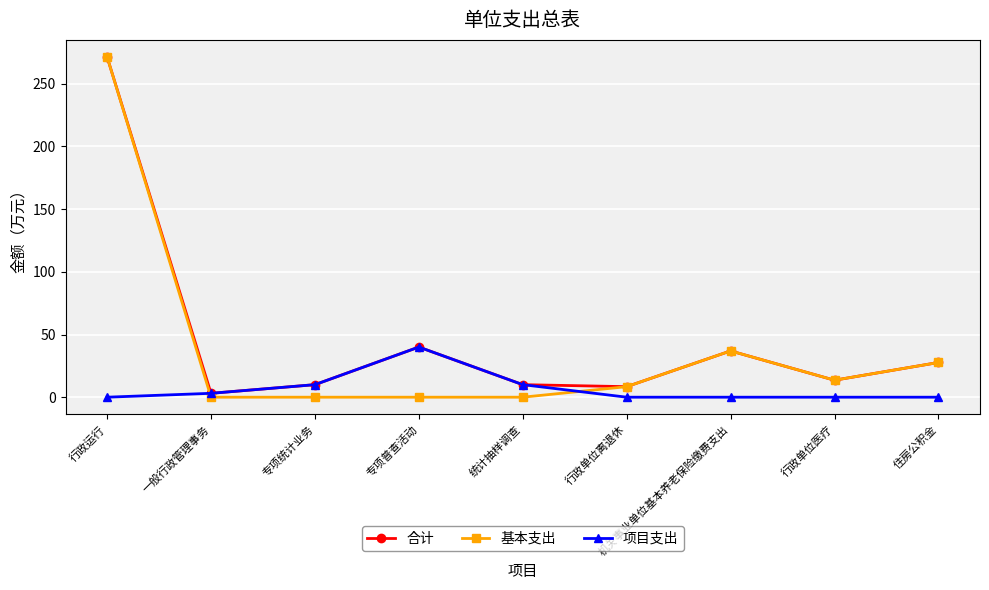

Rank the series by their average value, from highest to lowest.

合计, 基本支出, 项目支出